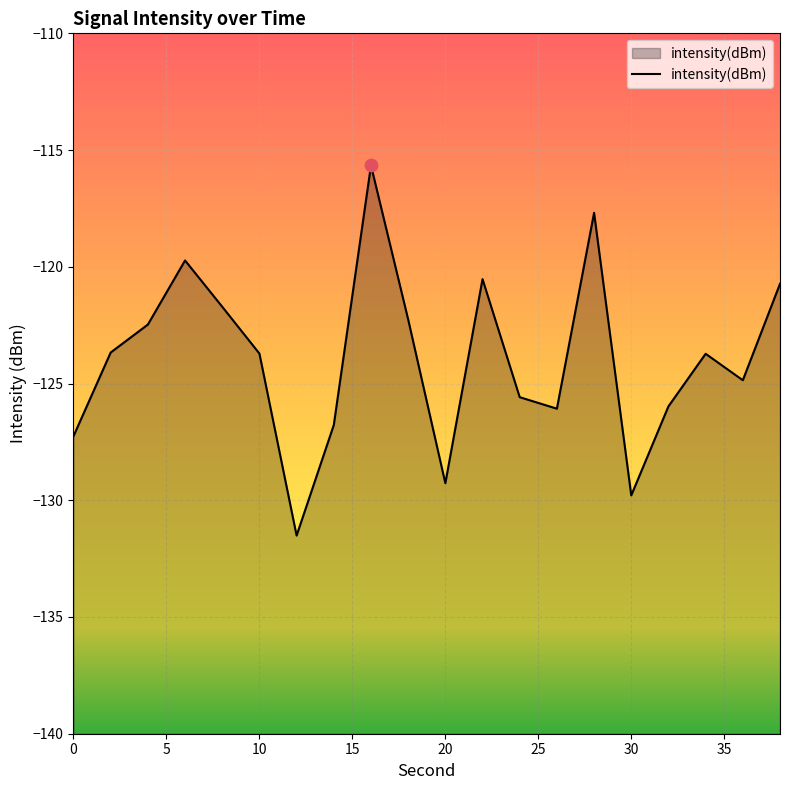

What is the change in value from 18 to 24?

-3.3